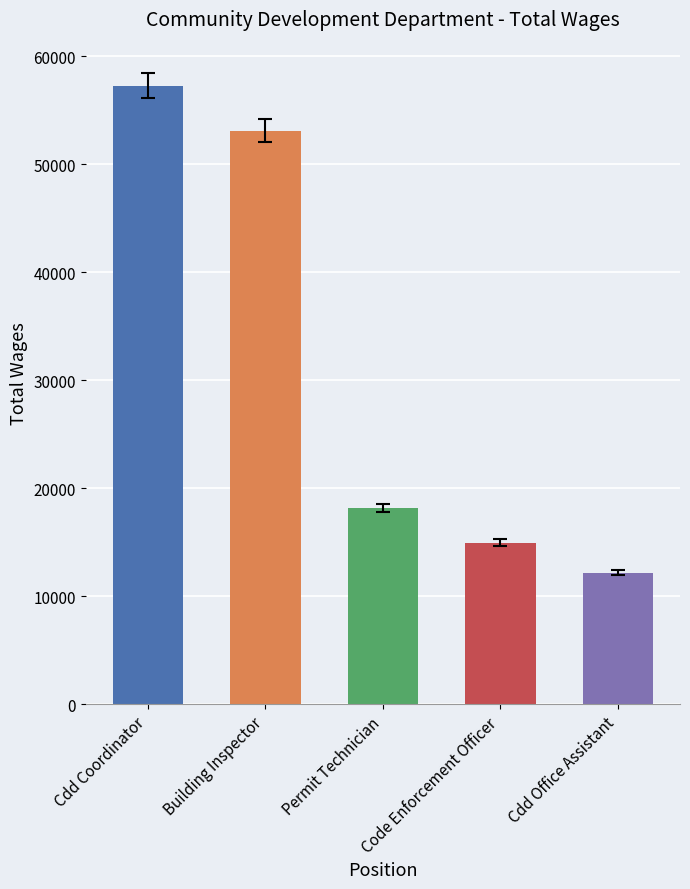

What is the approximate value at Code Enforcement Officer, to the nearest 50?

15000